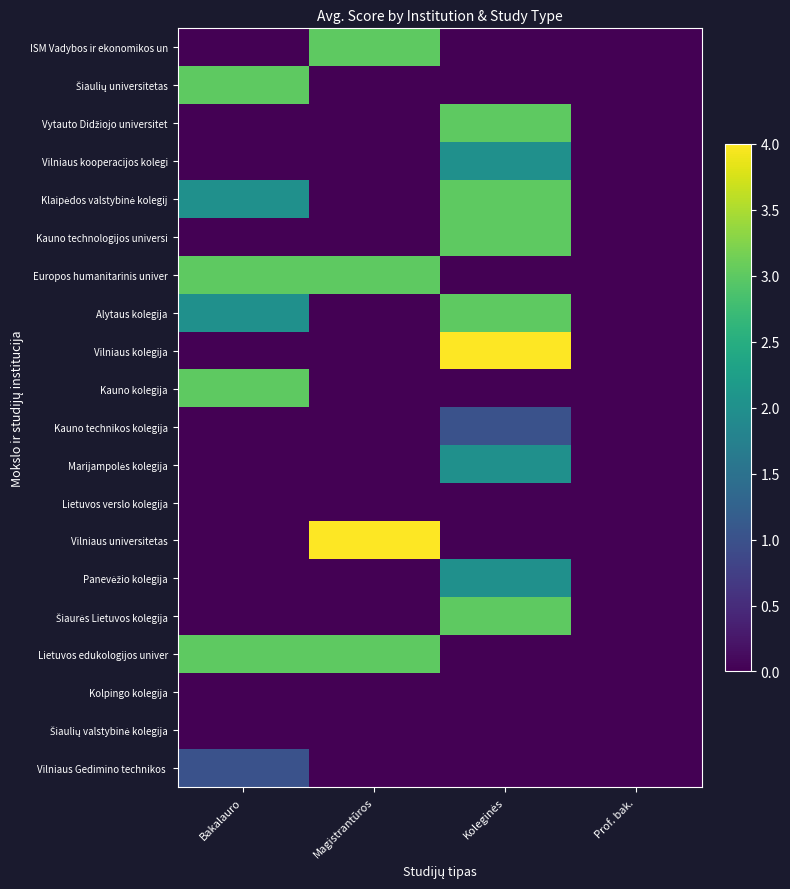

What is the spread (max minus min) of values at Koleginės?

4